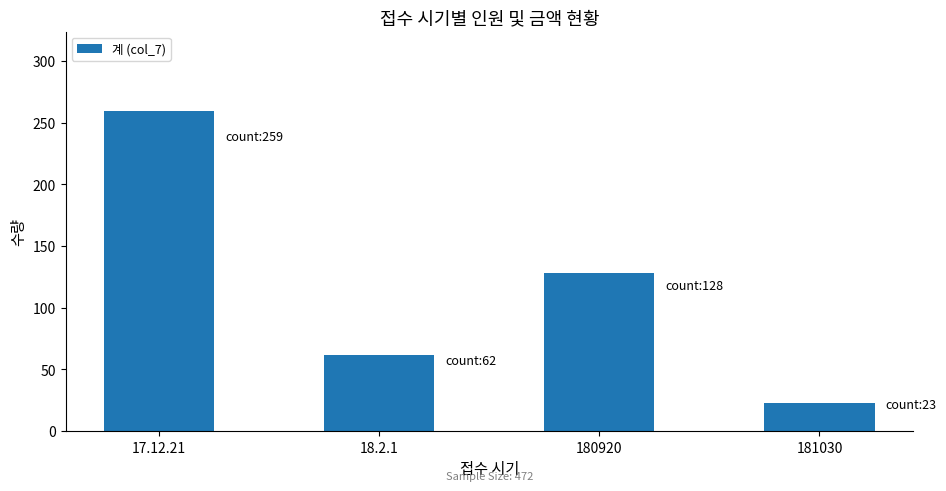

How many data points does each series have?

4